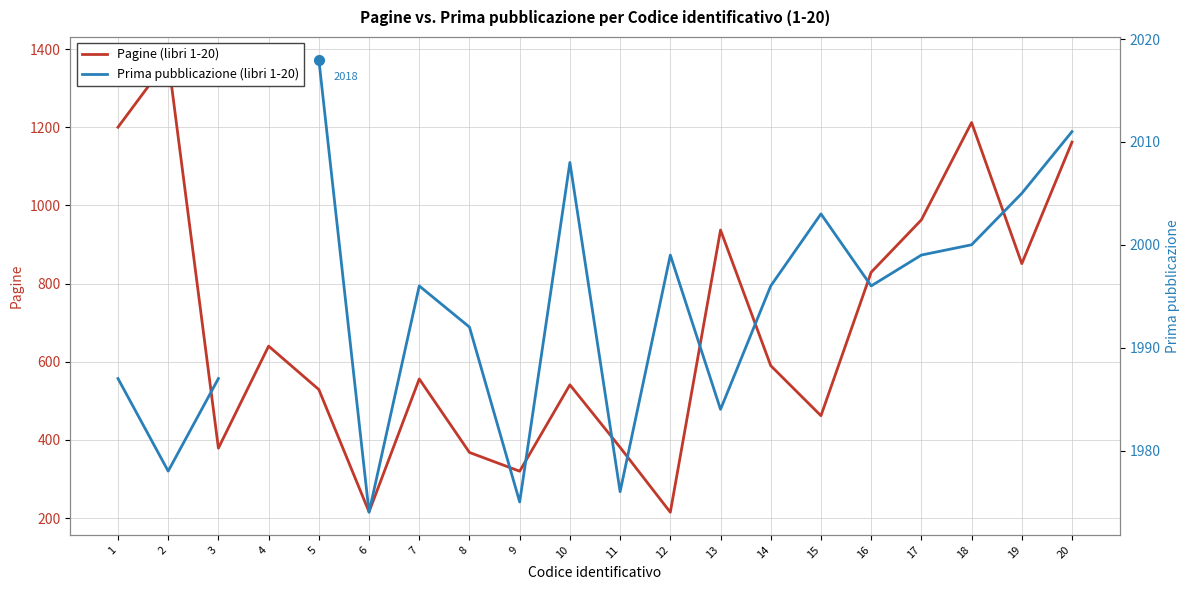

Is the value of Prima pubblicazione at 16 greater than the value of Pagine at 1?

Yes